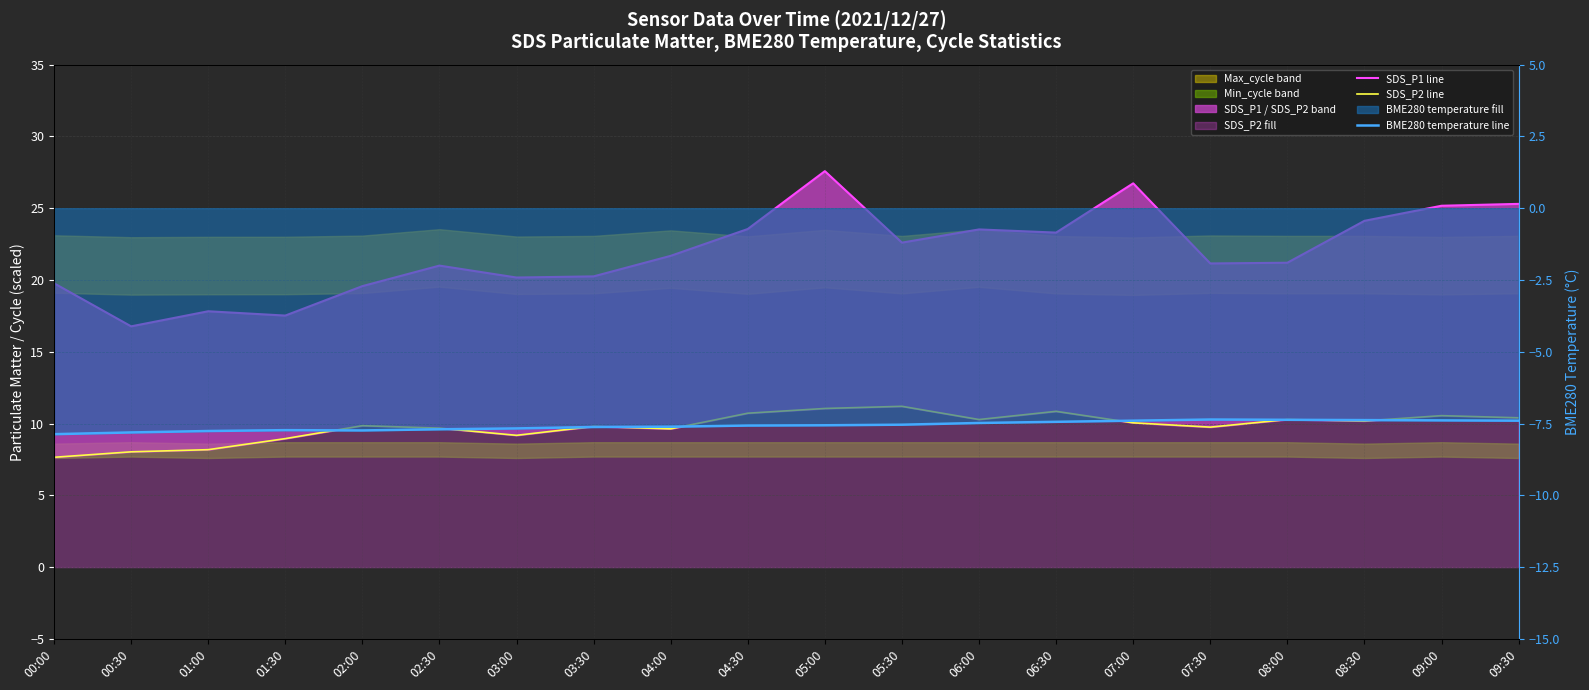

True or false: SDS_P1 line and SDS_P2 line cross at least once.

False